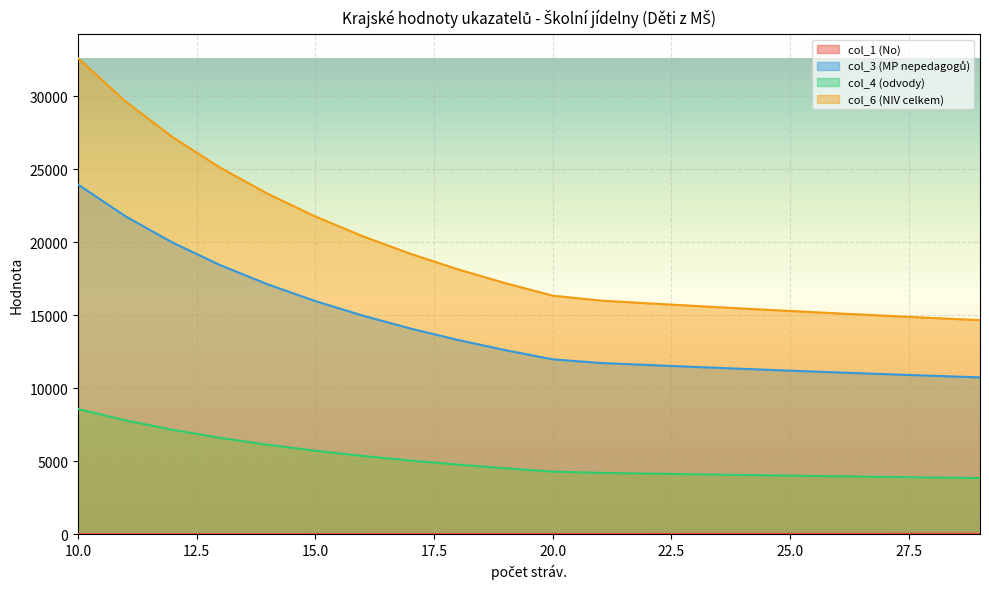

Which series has the largest range (max minus min)?

col_6 (NIV celkem)